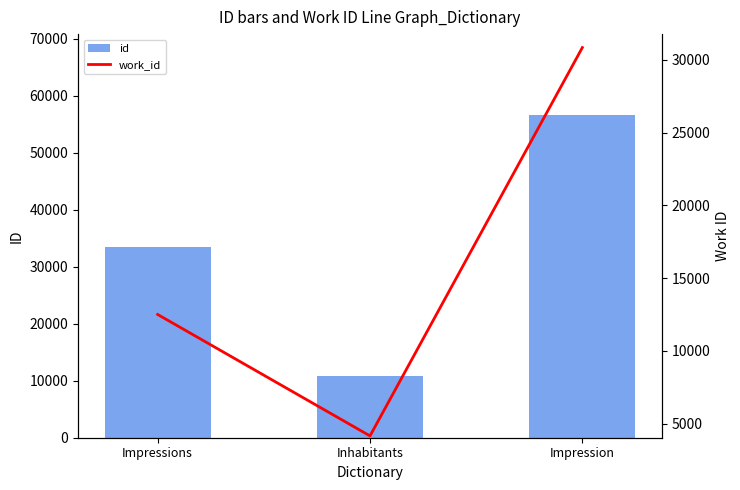

Is the value of work_id at Impression greater than the value of id at Inhabitants?

Yes